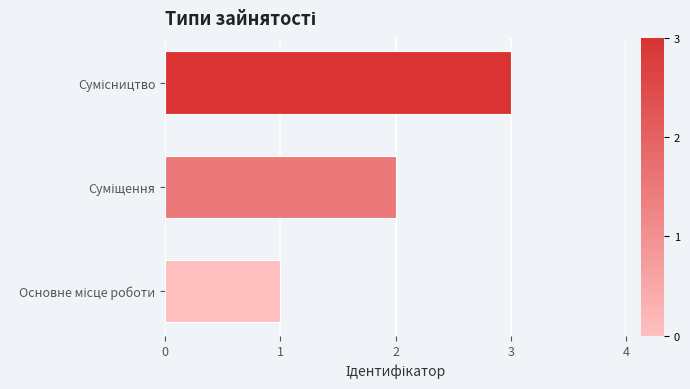

How many distinct data groups are displayed?

1